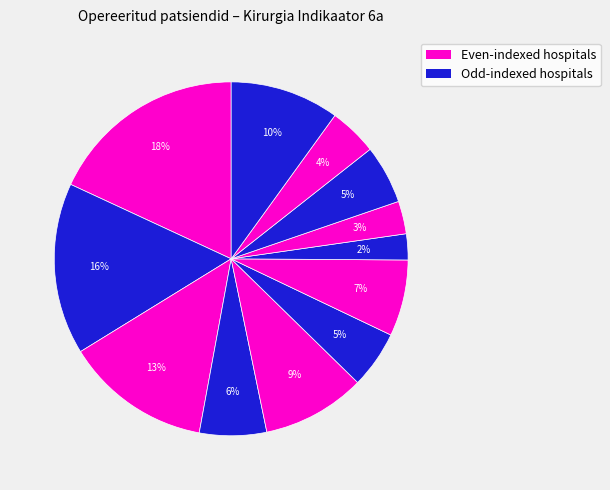

Count the number of slices in the pie.

12